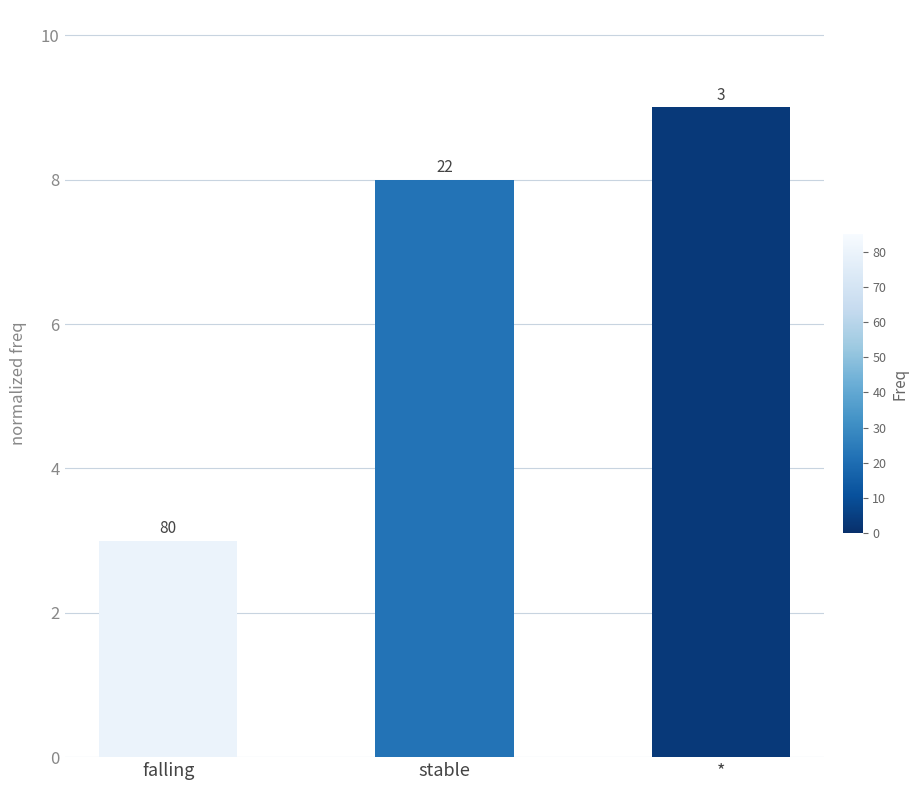

Are the bars horizontal?

No